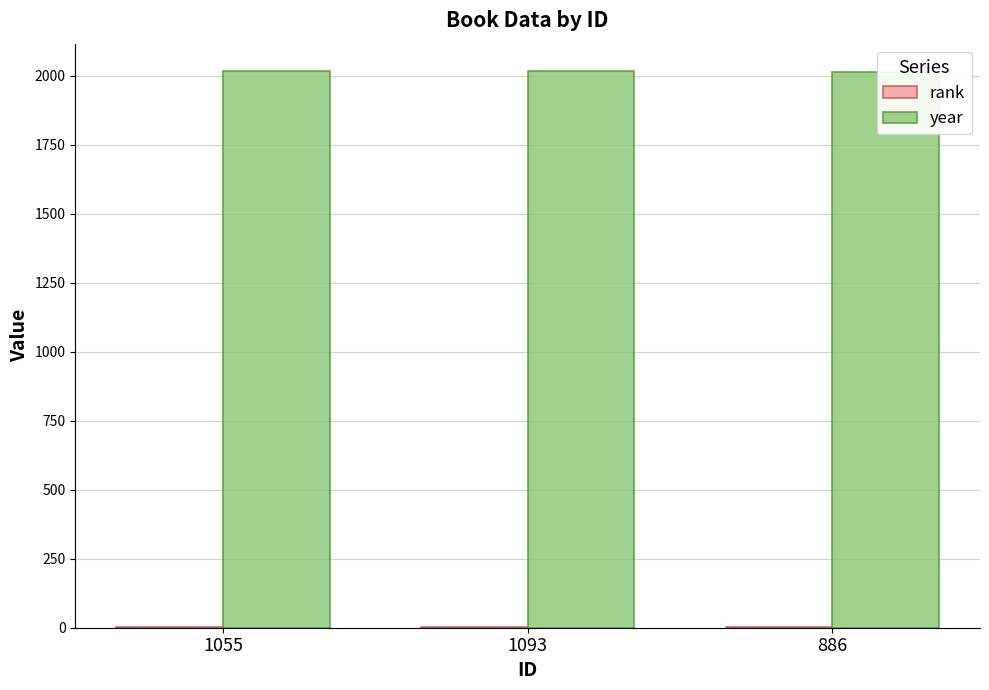

What are all the series names shown in the legend?

rank, year